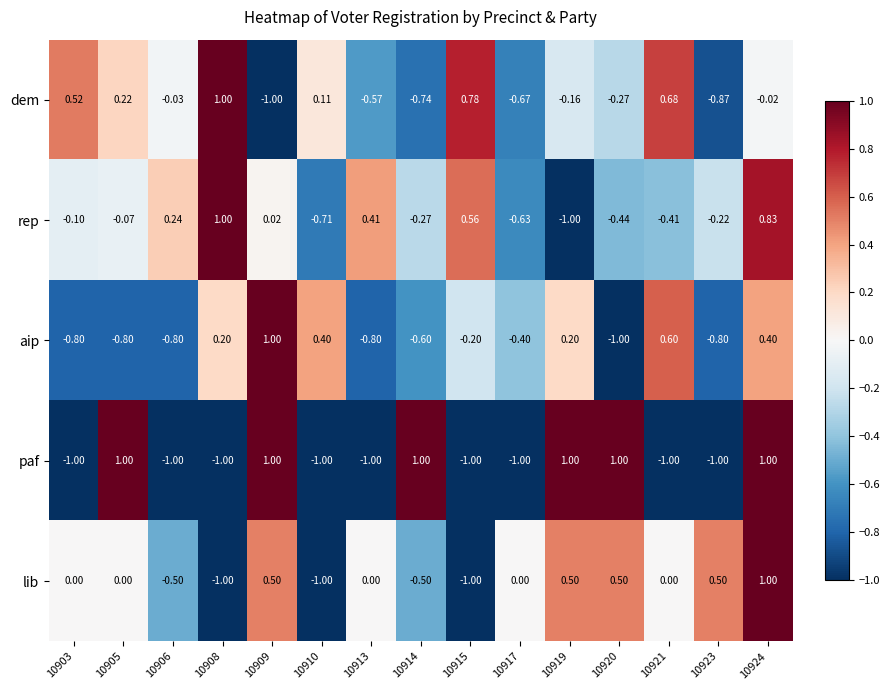

What is the spread (max minus min) of values at 10913?

1.4